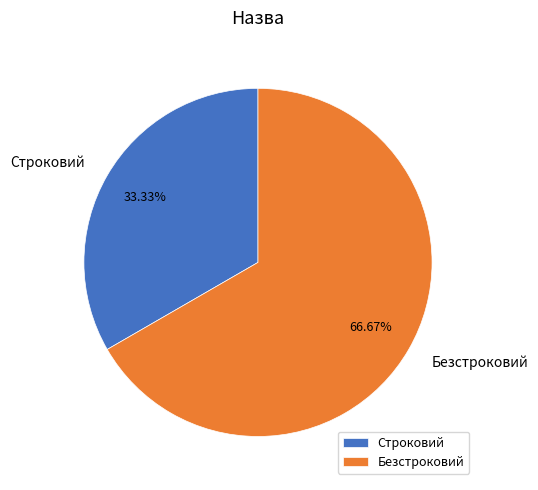

Which slice represents more than half of the pie?

Безстроковий